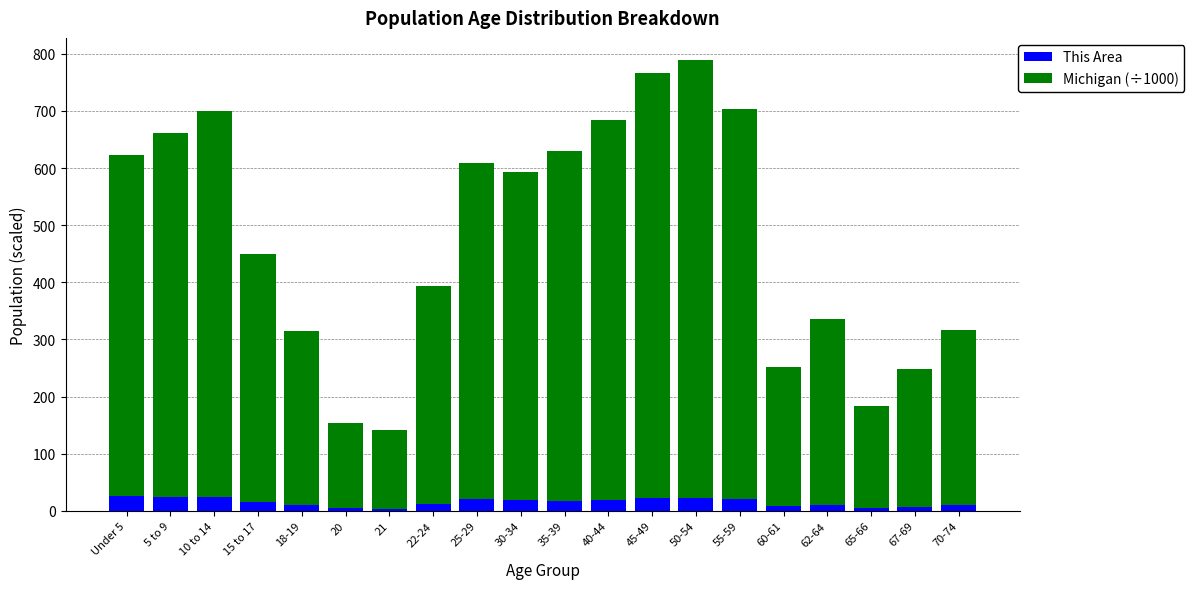

How many values in the This Area series are below 17?

10